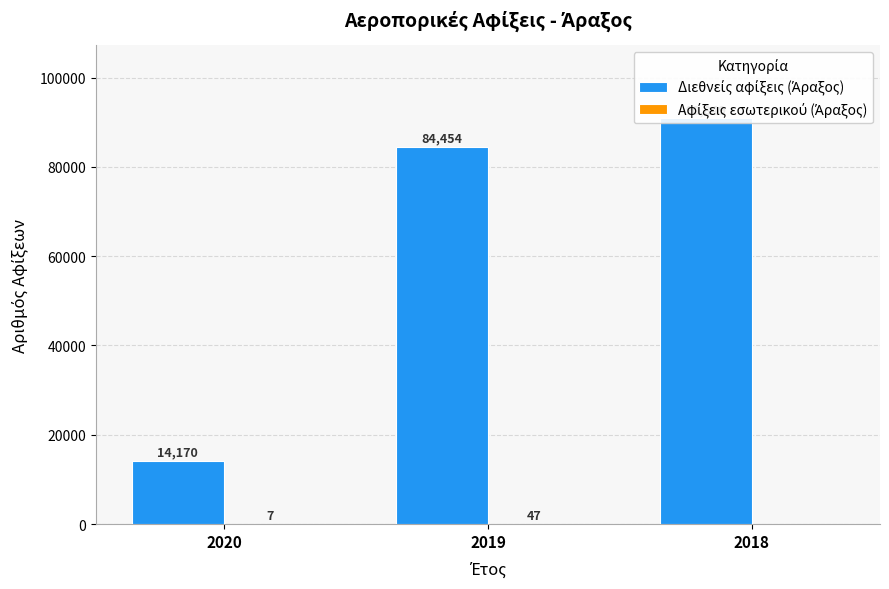

Which series has the widest spread of values?

Διεθνείς αφίξεις (Άραξος)